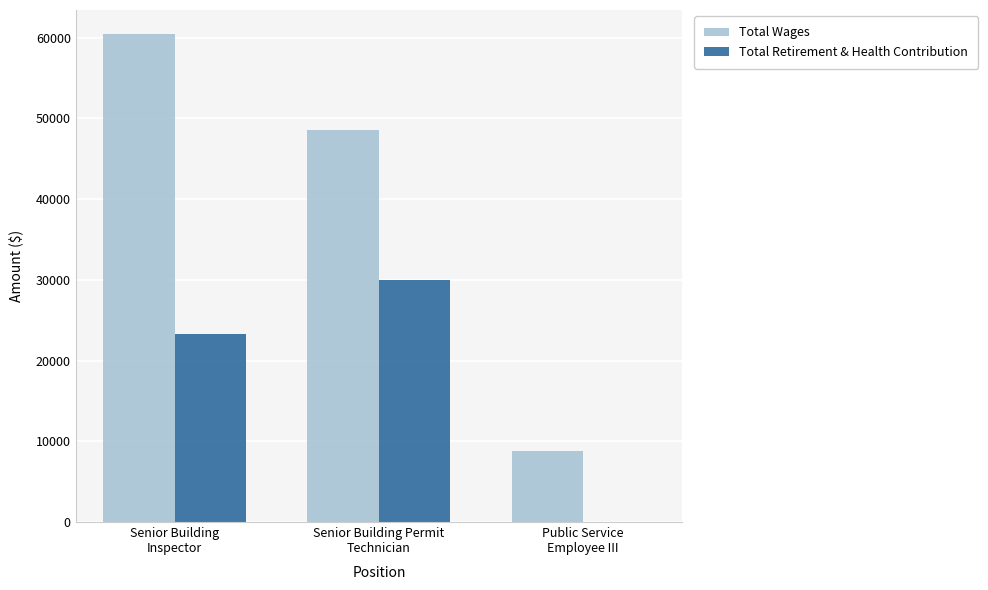

What are all the series names shown in the legend?

Total Wages, Total Retirement & Health Contribution